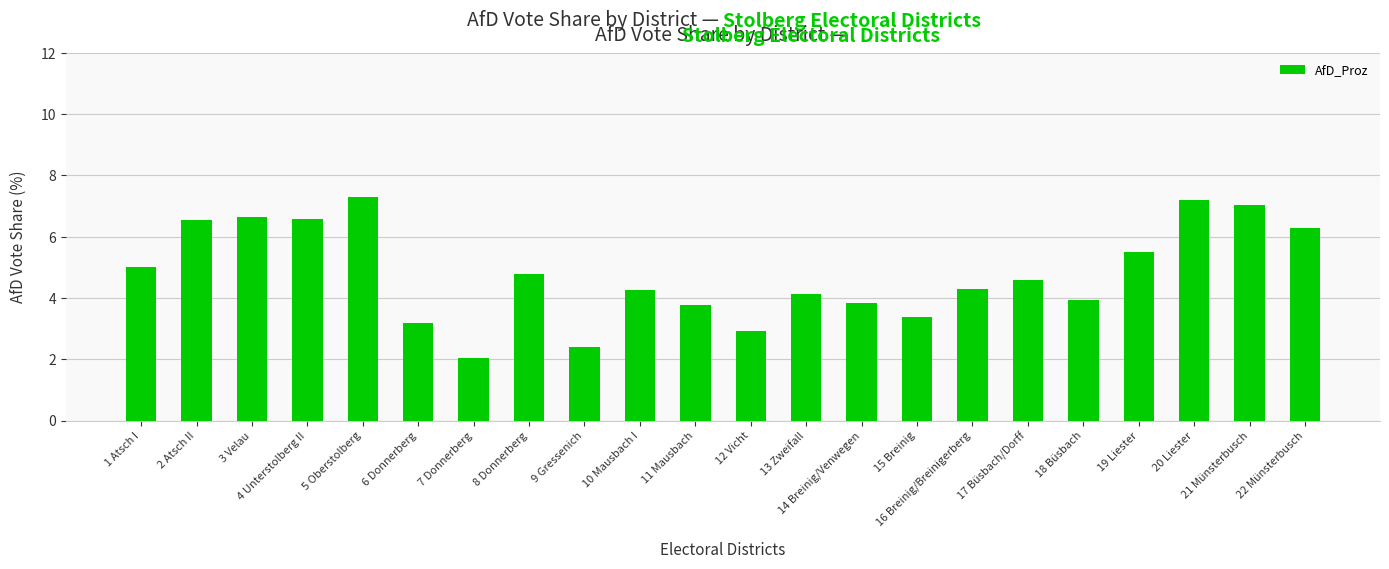

The chart shows a value of 1.1 at 7 Donnerberg. True or false?

False